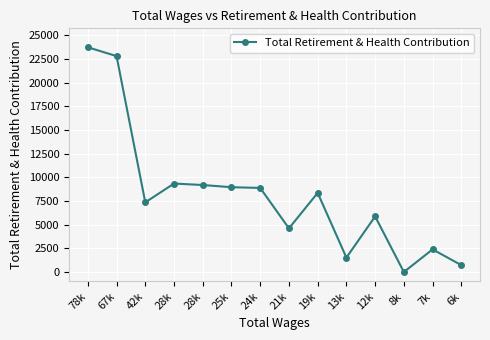

Reading left to right, what are all the values shown in this chart?

78k=23731	67k=22798	42k=7355	28k=9341	28k=9186	25k=8955	24k=8878	21k=4610	19k=8355	13k=1521	12k=5870	8k=0	7k=2390	6k=724